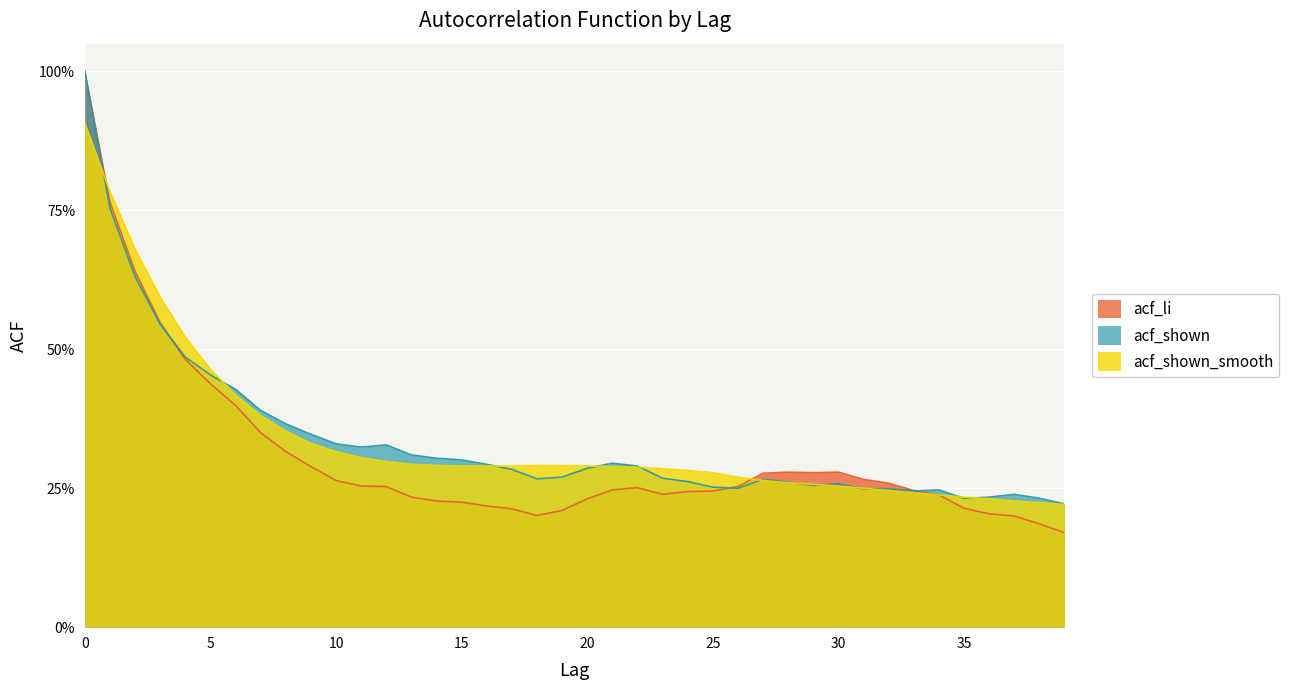

The acf_li series shows 0.2 at 23. True or false?

True